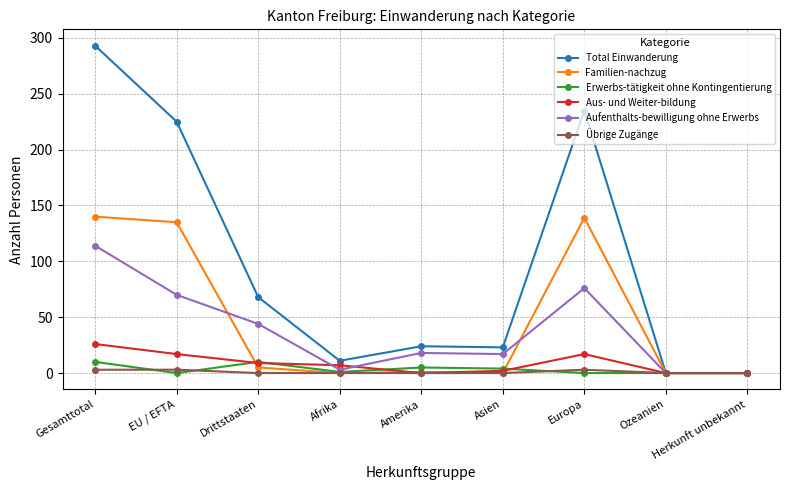

The Aus- und Weiter-bildung series shows 0 at Amerika. True or false?

True